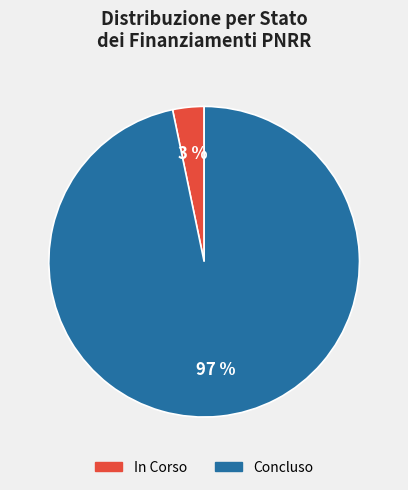

Is it true that Concluso is 97% of the pie?

True